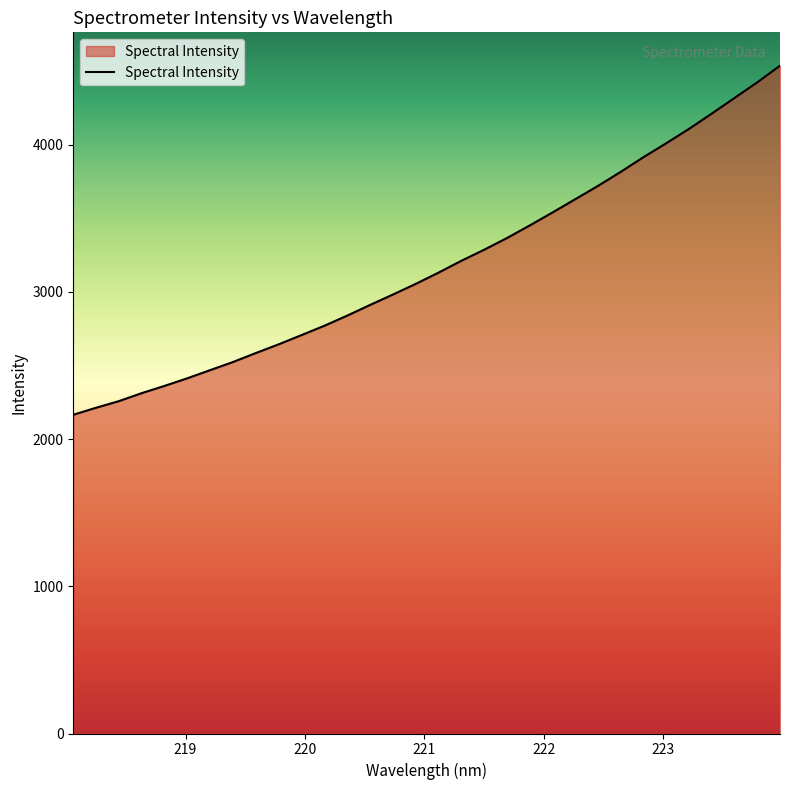

What is the difference between the maximum and minimum values?

2371.1